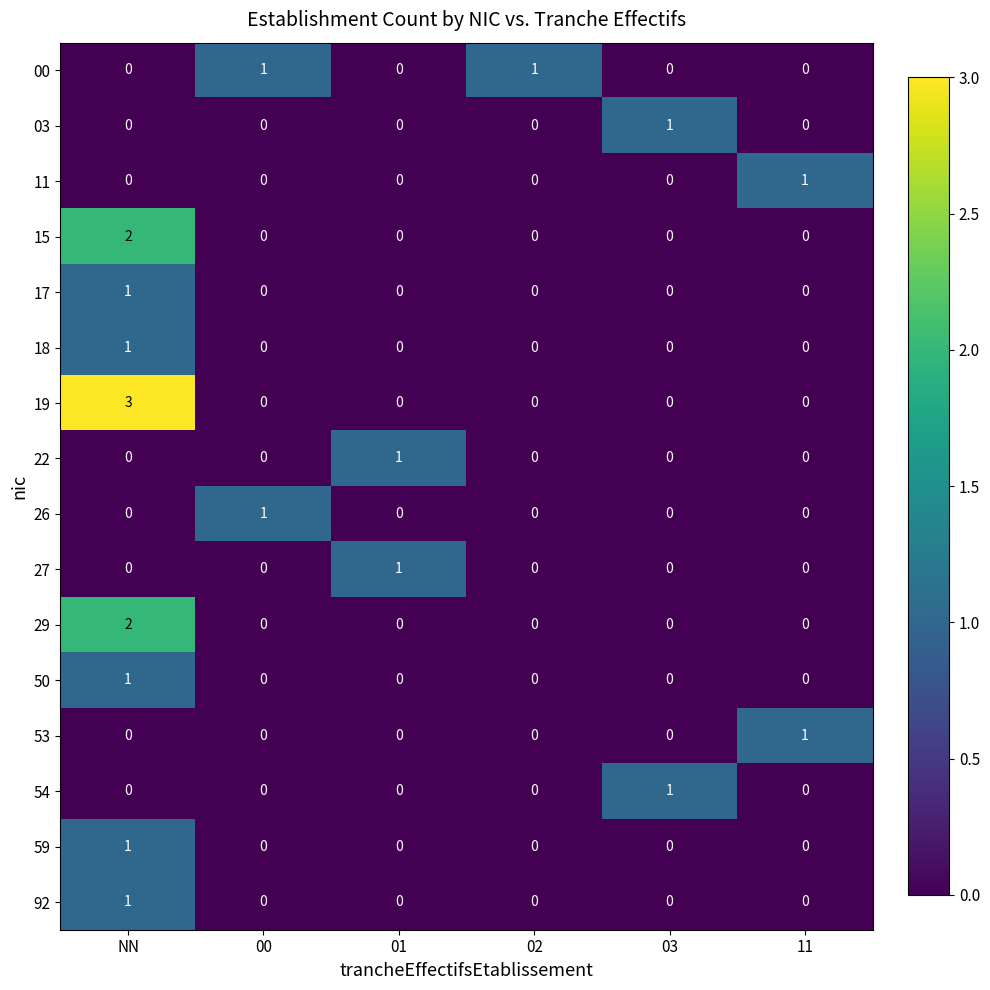

How many values in 22 are above zero?

1